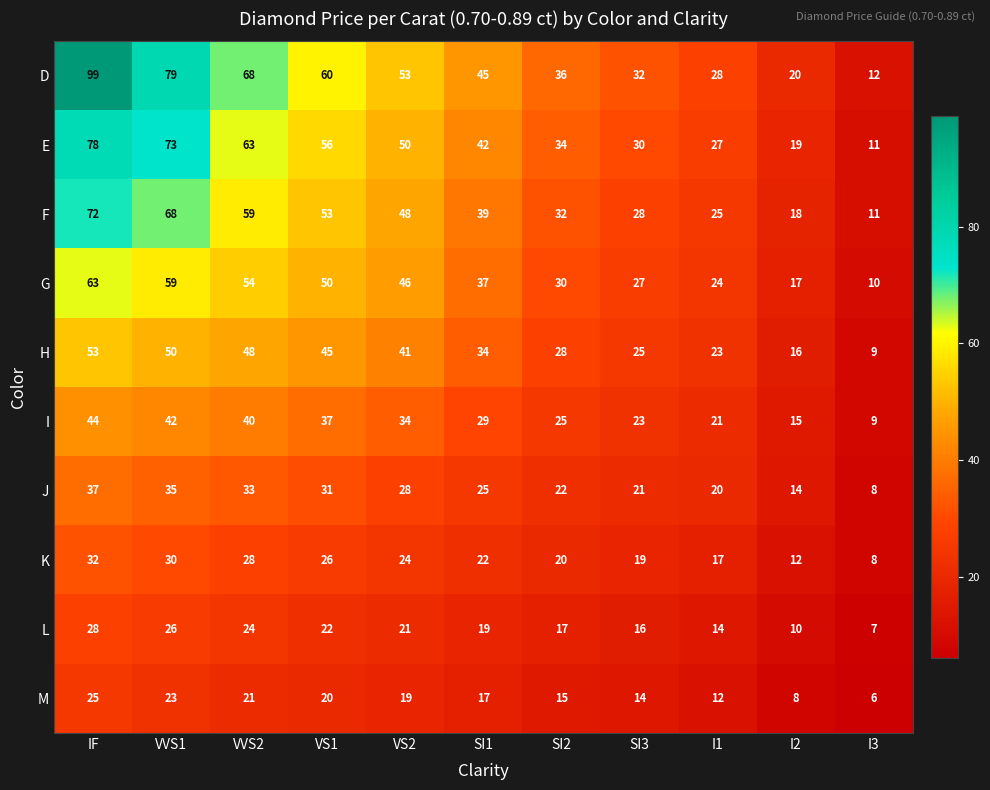

What is the smallest value displayed?

6